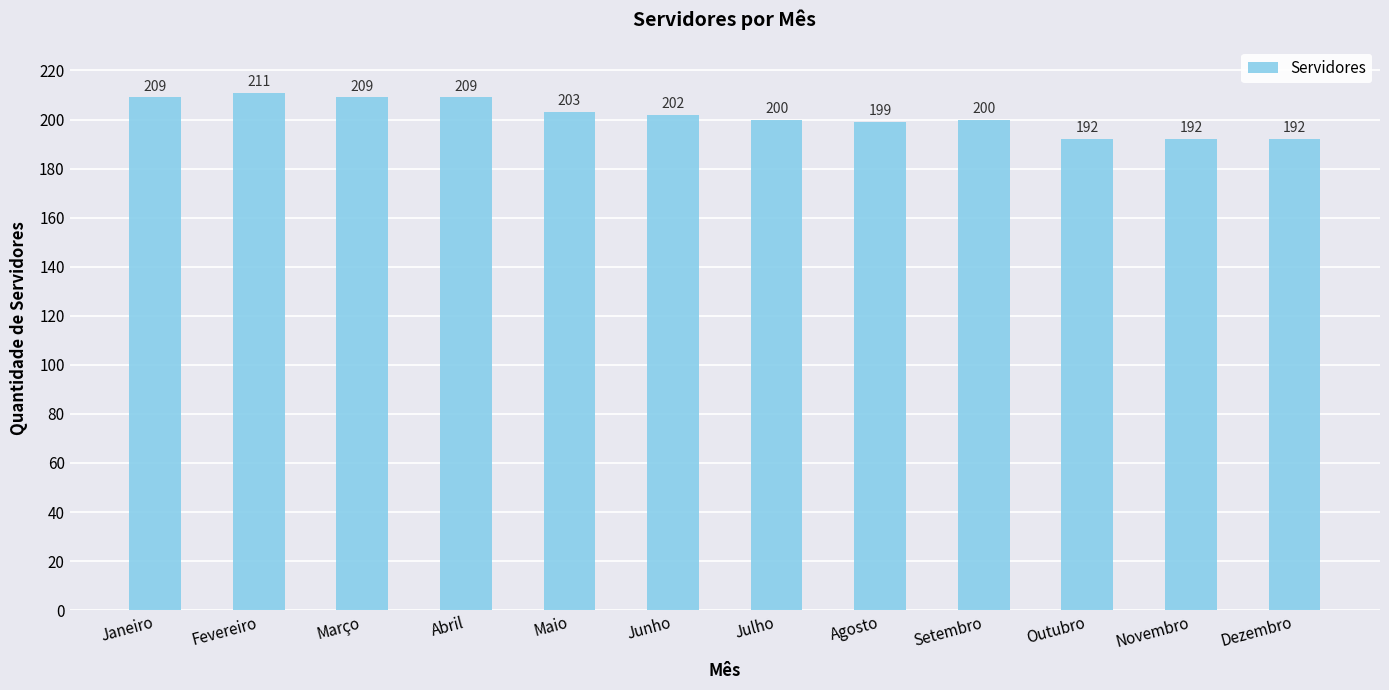

What is the change in value from Janeiro to Agosto?

-10